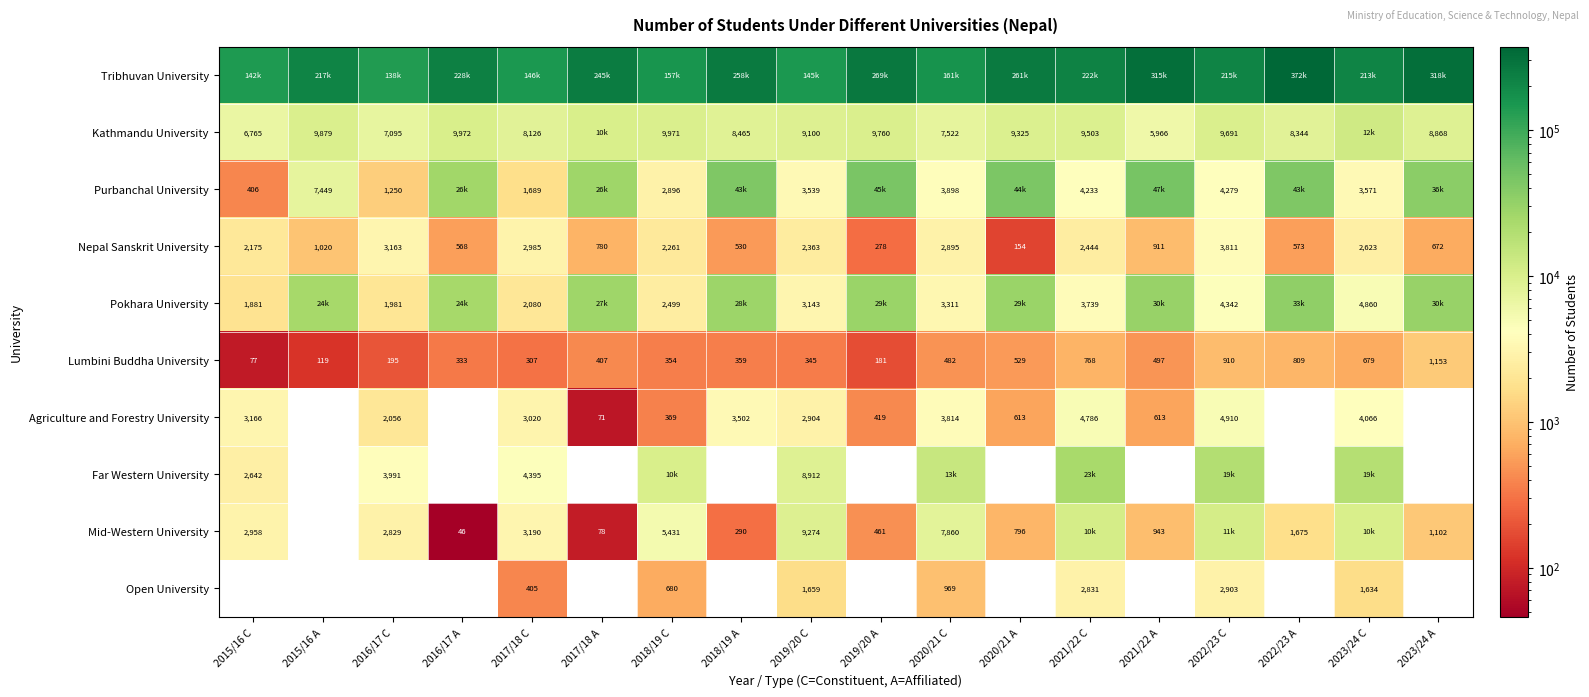

At which category is the sum across all series the highest?

2022/23 A